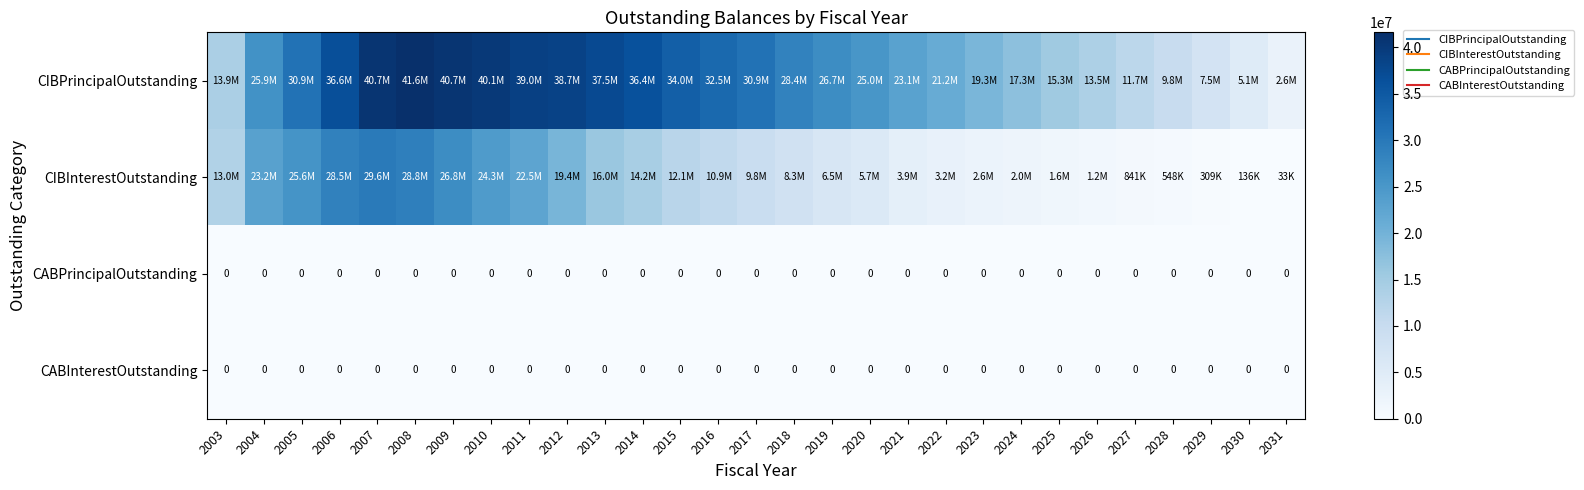

Which series changed the most between 2008 and 2009?

CIBInterestOutstanding